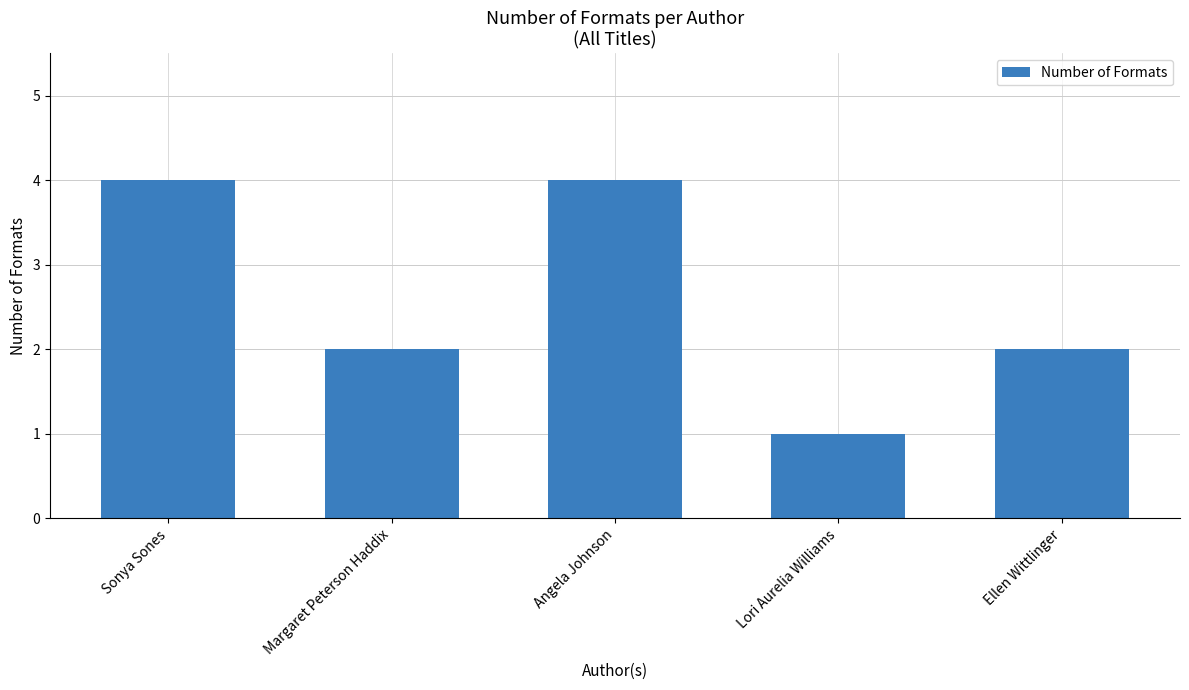

Which has a higher value, Ellen Wittlinger or Angela Johnson?

Angela Johnson